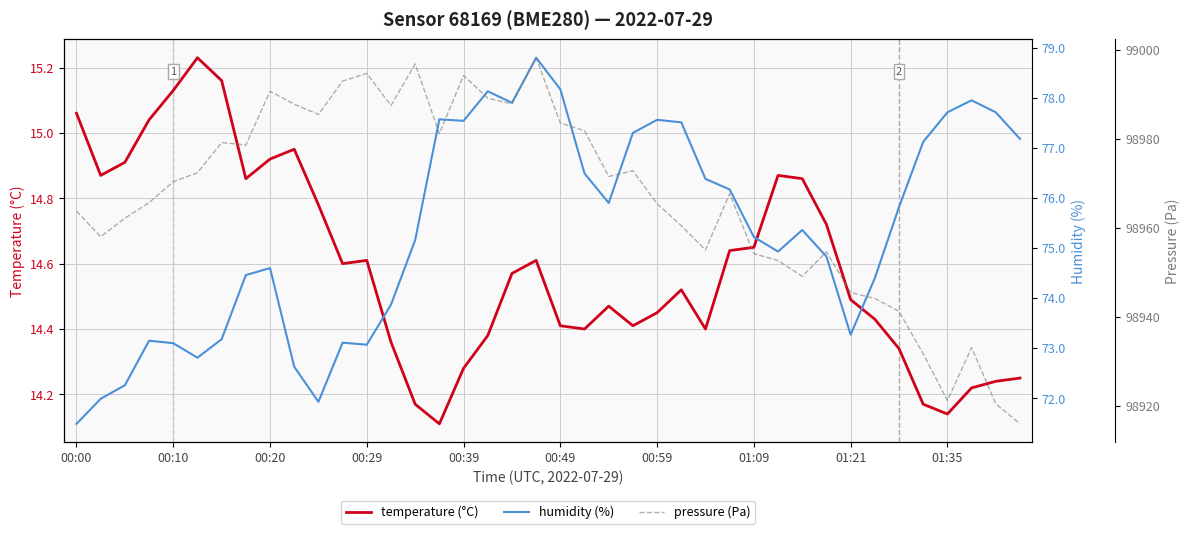

The value of temperature (°C) at 00:49 is 14.4. True or false?

True